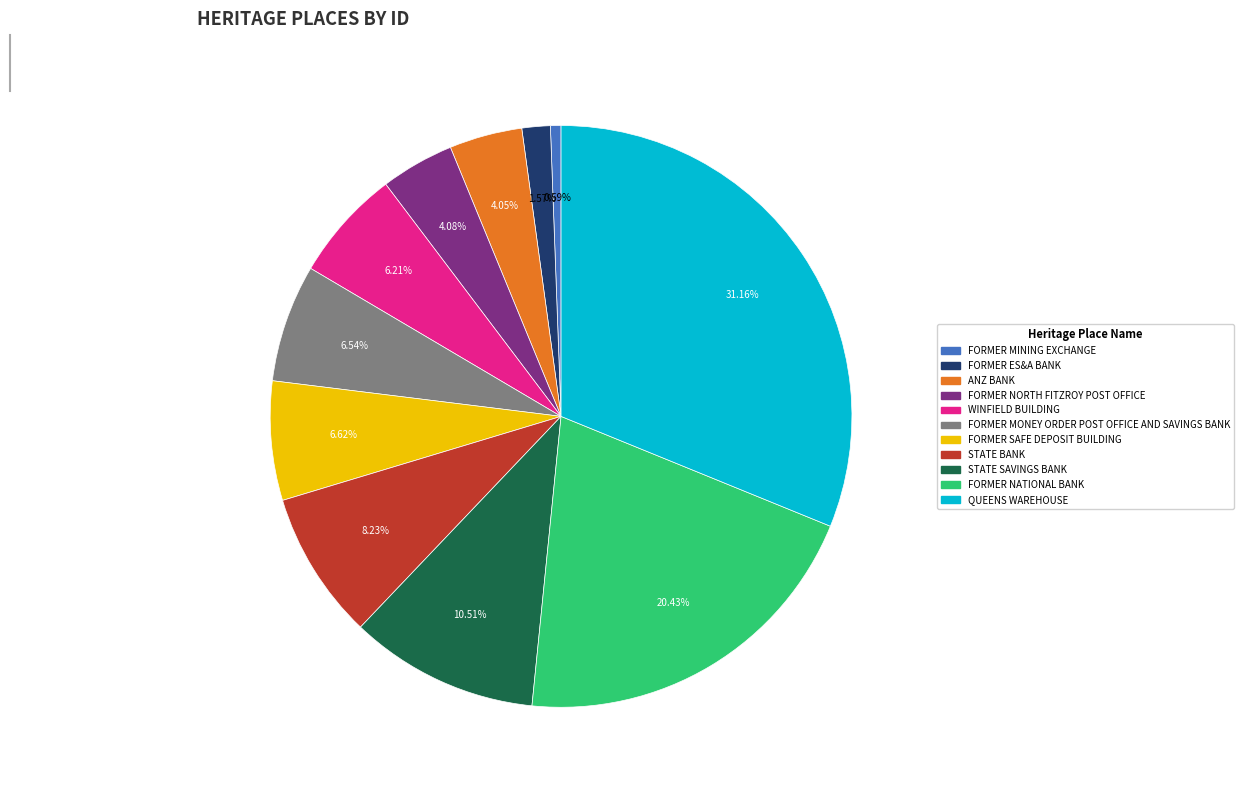

Do QUEENS WAREHOUSE and FORMER ES&A BANK together represent more than half of the pie?

No